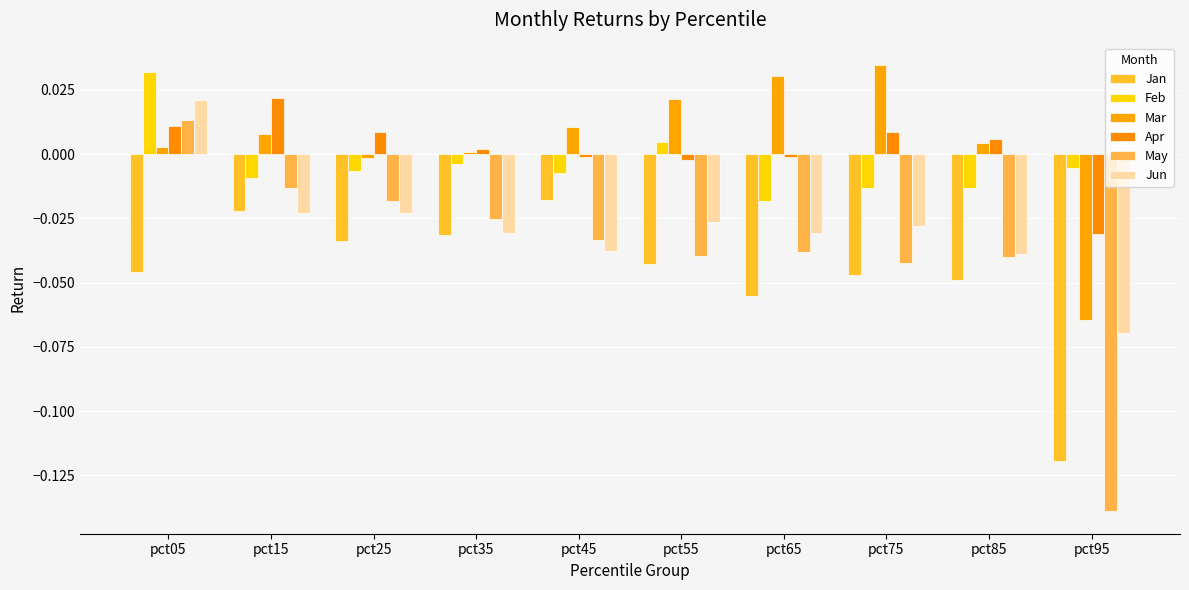

How many values in the May series are below 0?

9